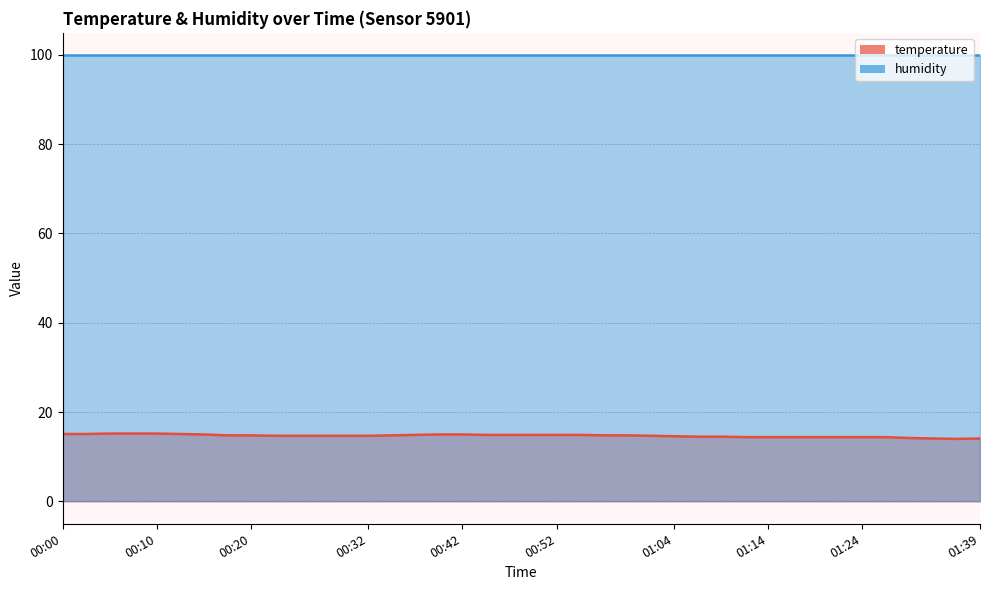

Where is the data nearest to the value 14?

01:36